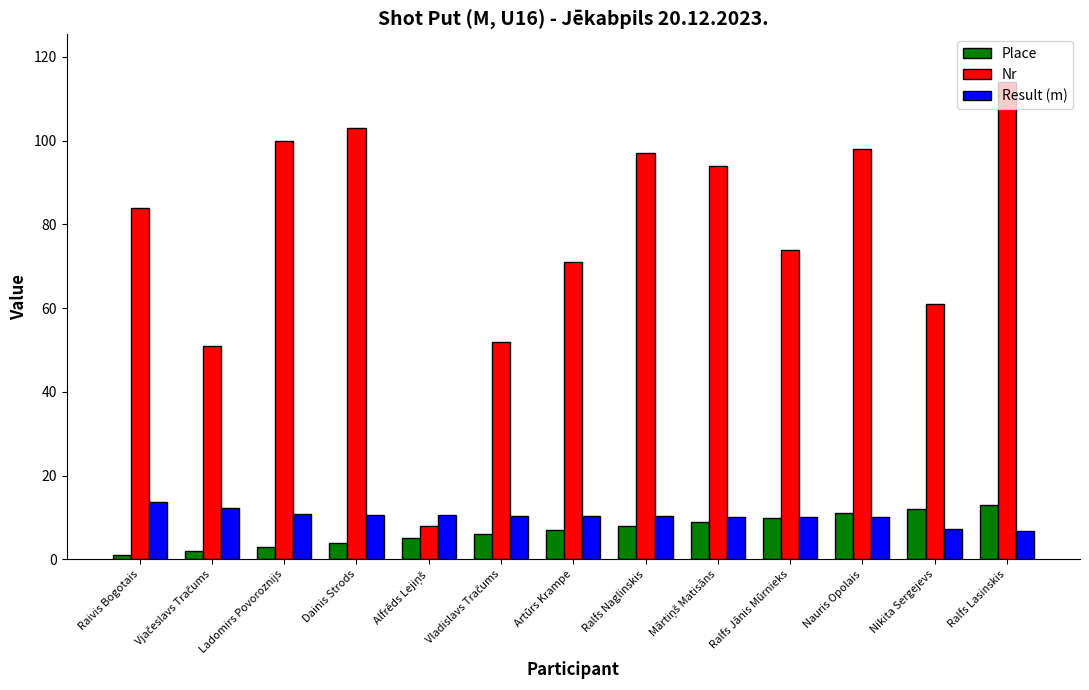

What is the lowest value of the Place series?

1.0